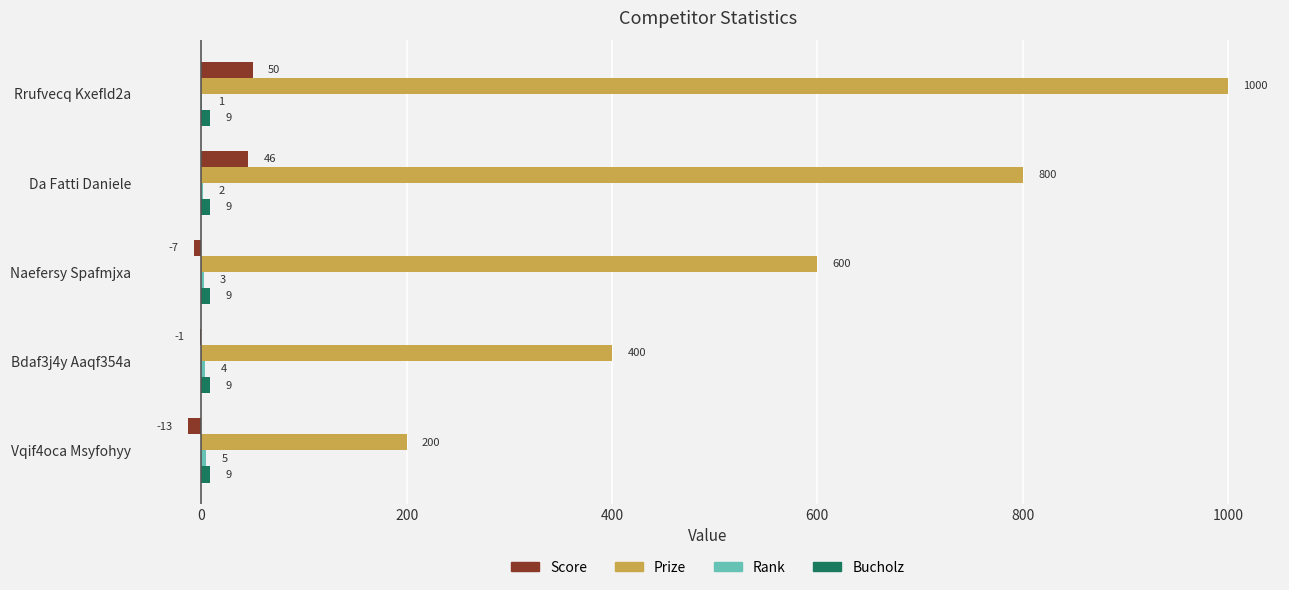

Where is Prize nearest to the value 600?

Naefersy Spafmjxa